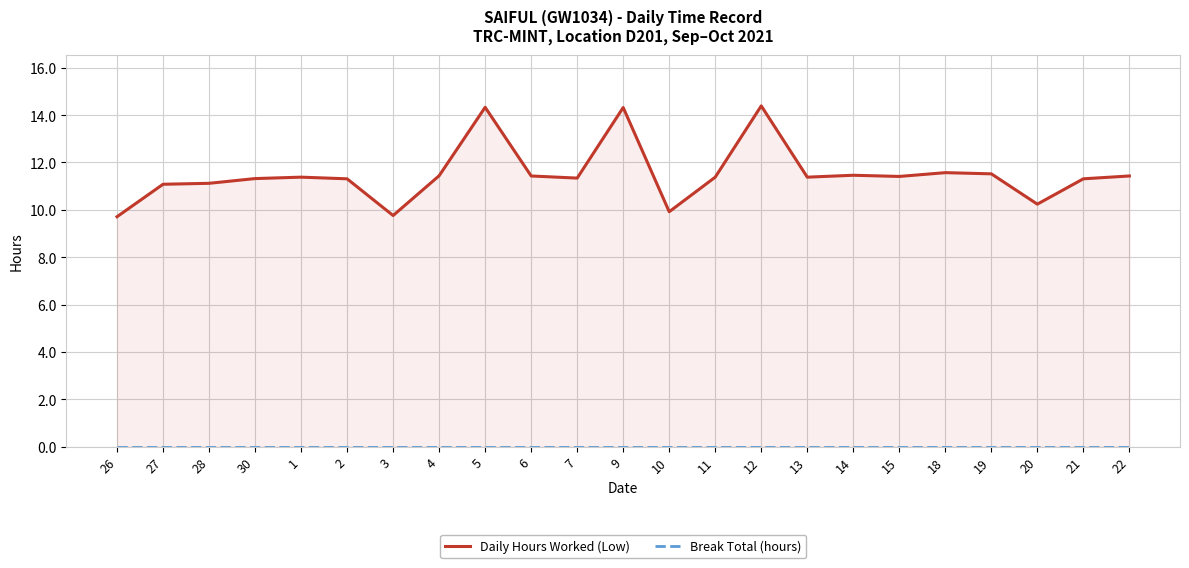

How many lines are shown in the chart?

2